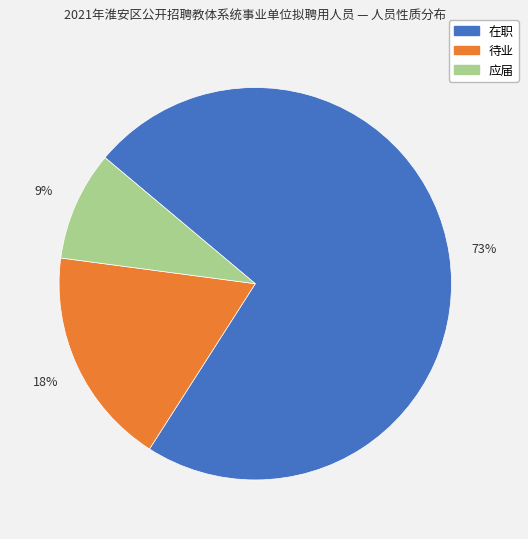

Which has a higher value, 在职 or 应届?

在职